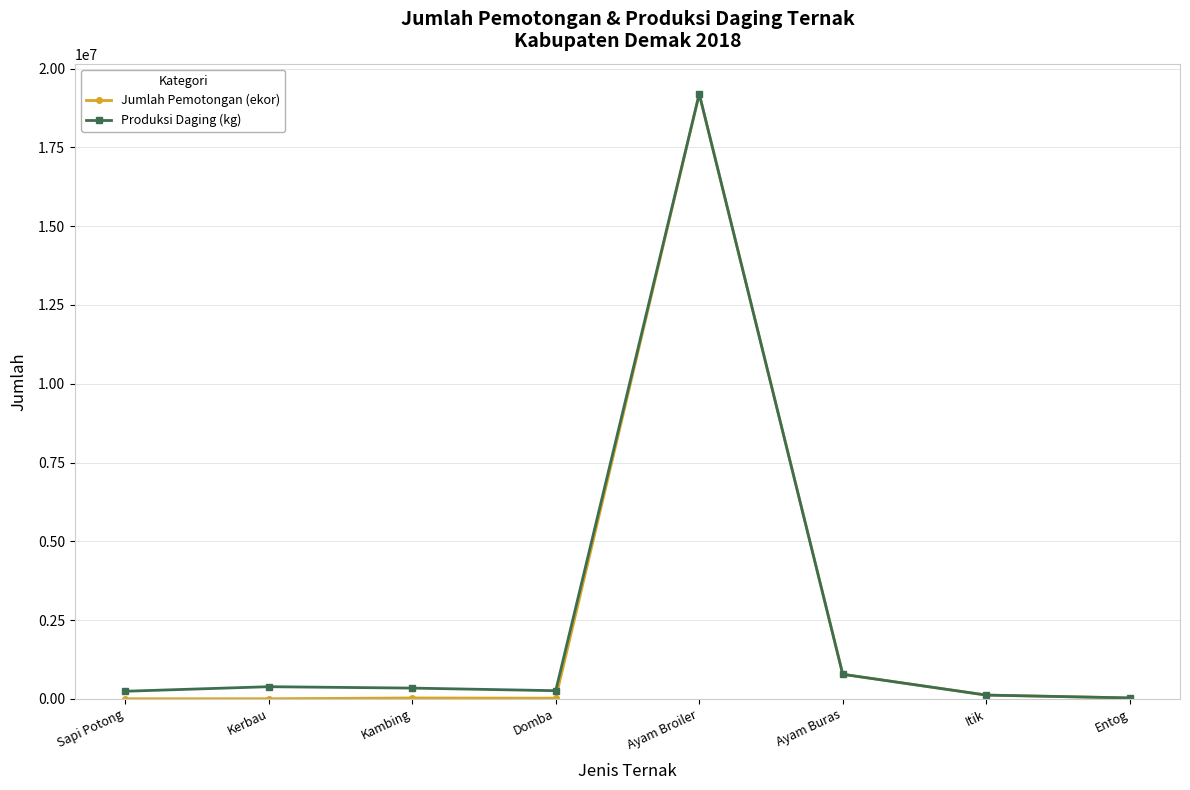

Which series has the widest spread of values?

Jumlah Pemotongan (ekor)